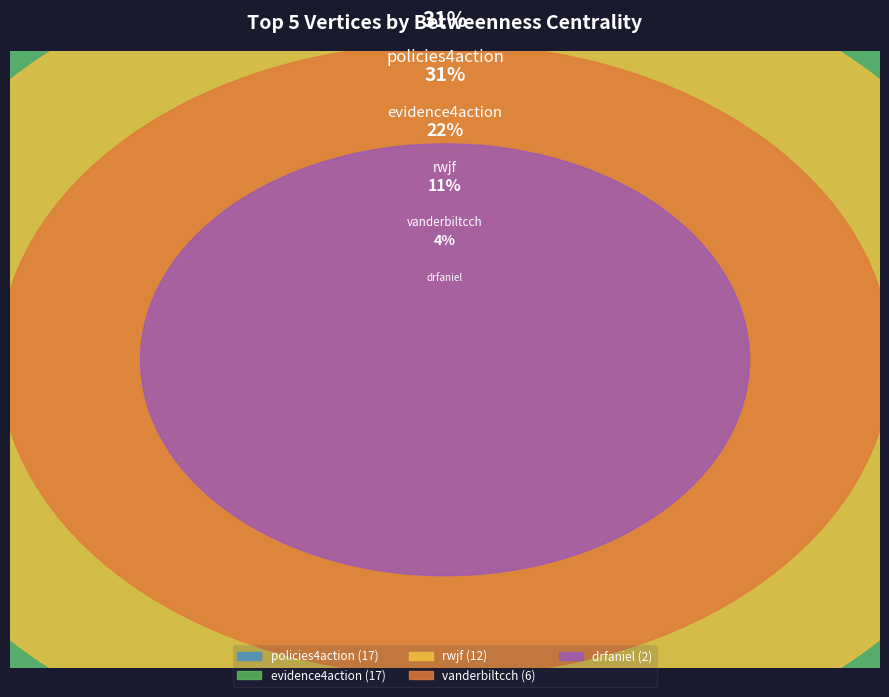

Which slice is the smallest?

drfaniel